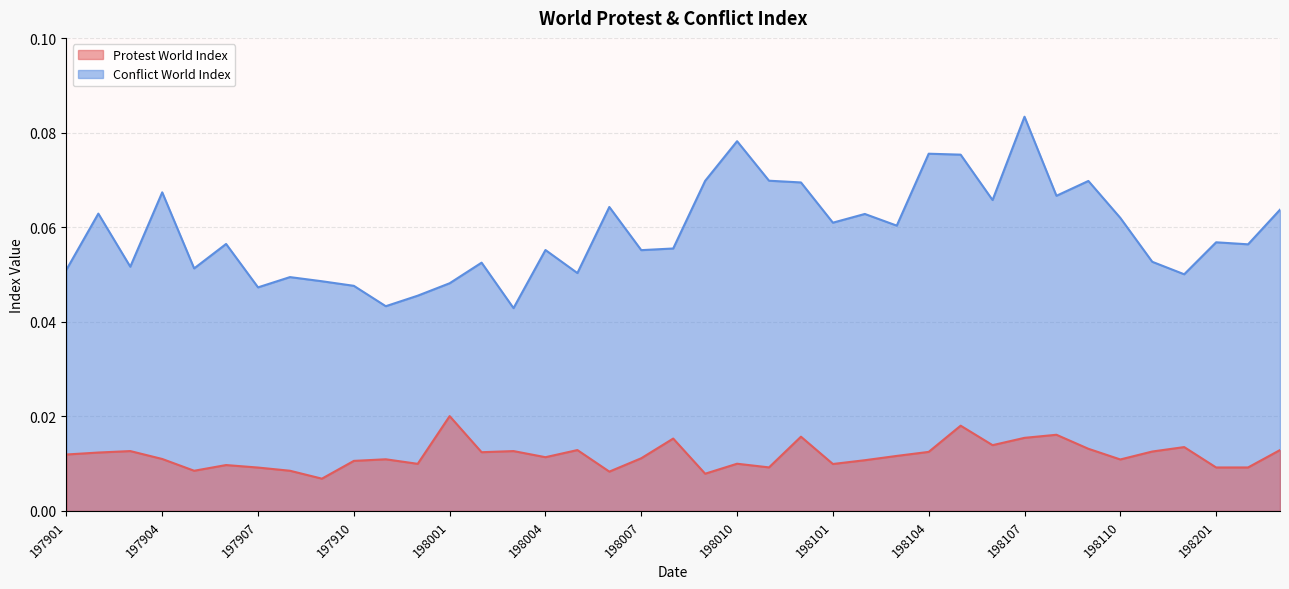

Reading left to right, list all the values displayed in this chart.

Protest World Index: 0.0	0.0	0.0	0.0	0.0	0.0	0.0	0.0	0.0	0.0	0.0	0.0	0.0	0.0	0.0	0.0	0.0	0.0	0.0	0.0	0.0	0.0	0.0	0.0	0.0	0.0	0.0	0.0	0.0	0.0	0.0	0.0	0.0	0.0	0.0	0.0	0.0	0.0	0.0
Conflict World Index: 0.1	0.1	0.1	0.1	0.1	0.1	0.0	0.0	0.0	0.0	0.0	0.0	0.0	0.1	0.0	0.1	0.1	0.1	0.1	0.1	0.1	0.1	0.1	0.1	0.1	0.1	0.1	0.1	0.1	0.1	0.1	0.1	0.1	0.1	0.1	0.1	0.1	0.1	0.1